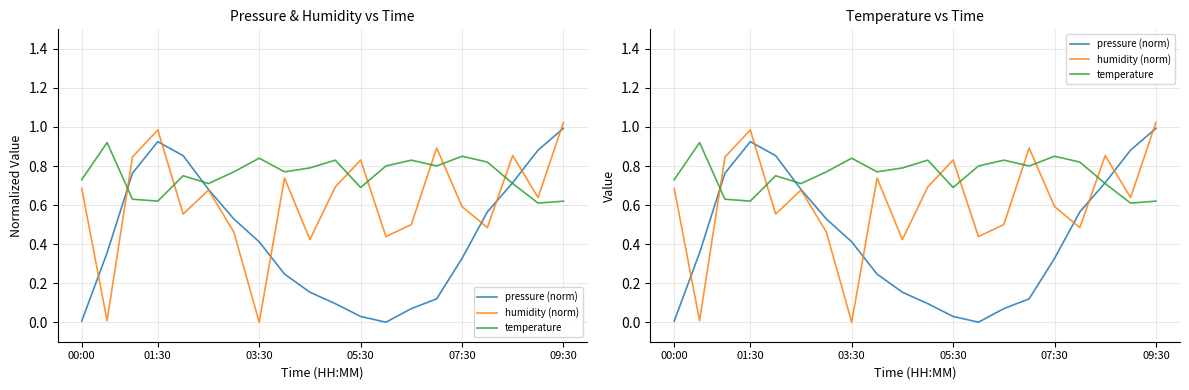

True or false: pressure (norm) and temperature cross at least once.

True